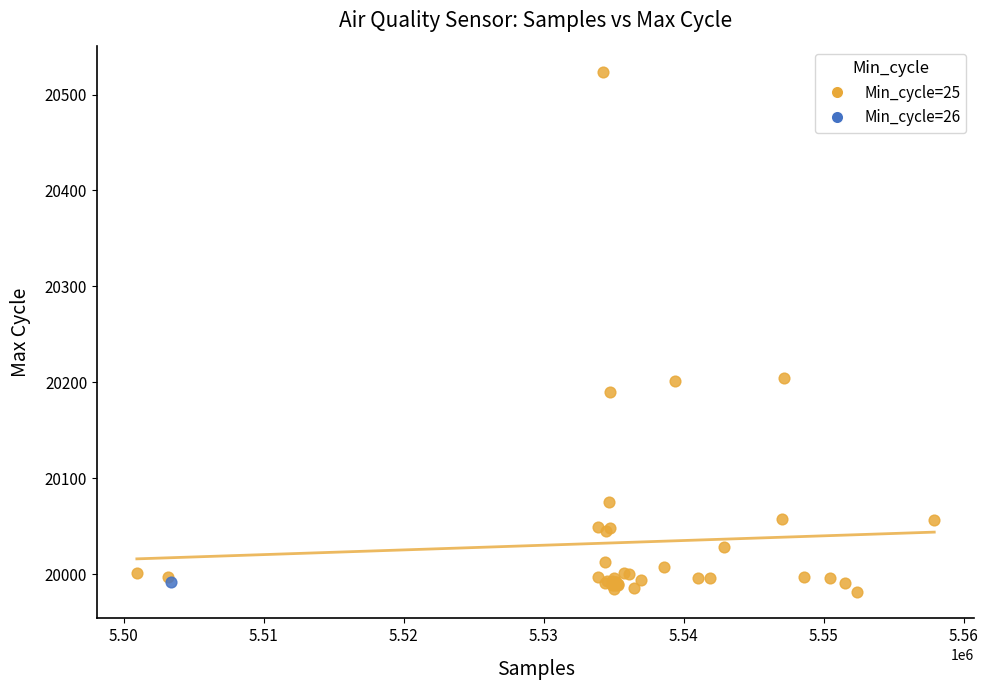

What are all the series names shown in the legend?

Min_cycle=25, Min_cycle=26